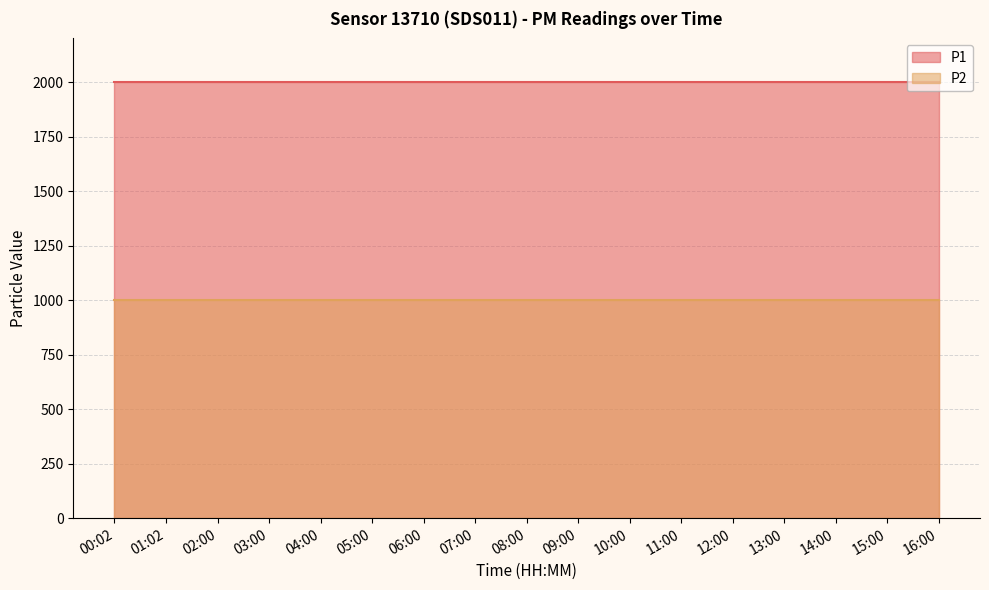

List the labels in order of P2 value, largest first.

00:02, 01:02, 02:00, 03:00, 04:00, 05:00, 06:00, 07:00, 08:00, 09:00, 10:00, 11:00, 12:00, 13:00, 14:00, 15:00, 16:00